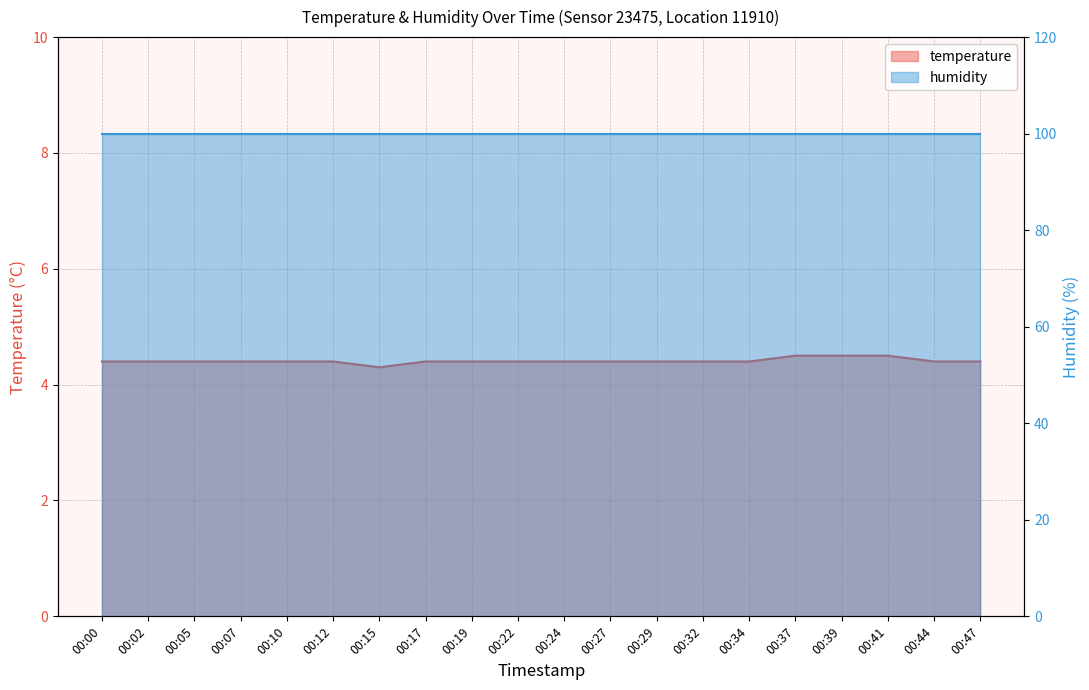

How many data points does each series have?

20